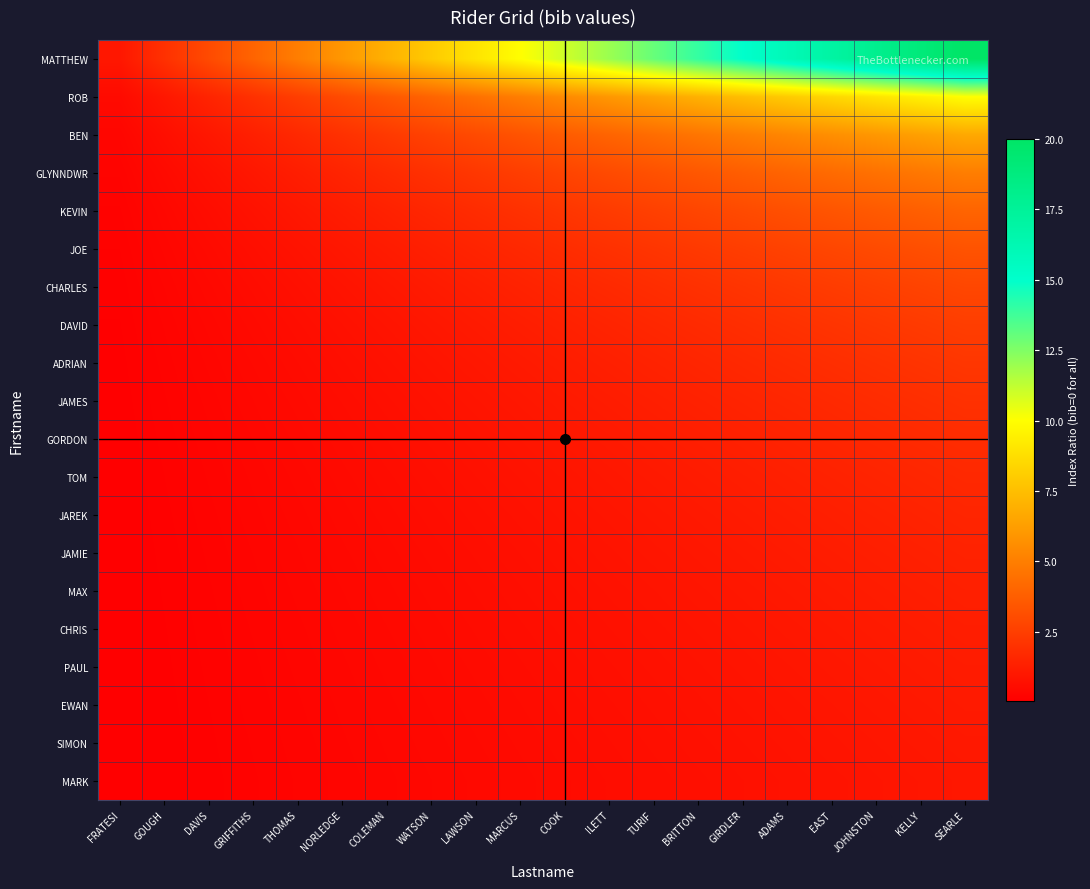

List the series in order of their peak value, highest first.

MATTHEW, ROB, BEN, GLYNNDWR, KEVIN, JOE, CHARLES, DAVID, ADRIAN, JAMES, GORDON, TOM, JAREK, JAMIE, MAX, CHRIS, PAUL, EWAN, SIMON, MARK